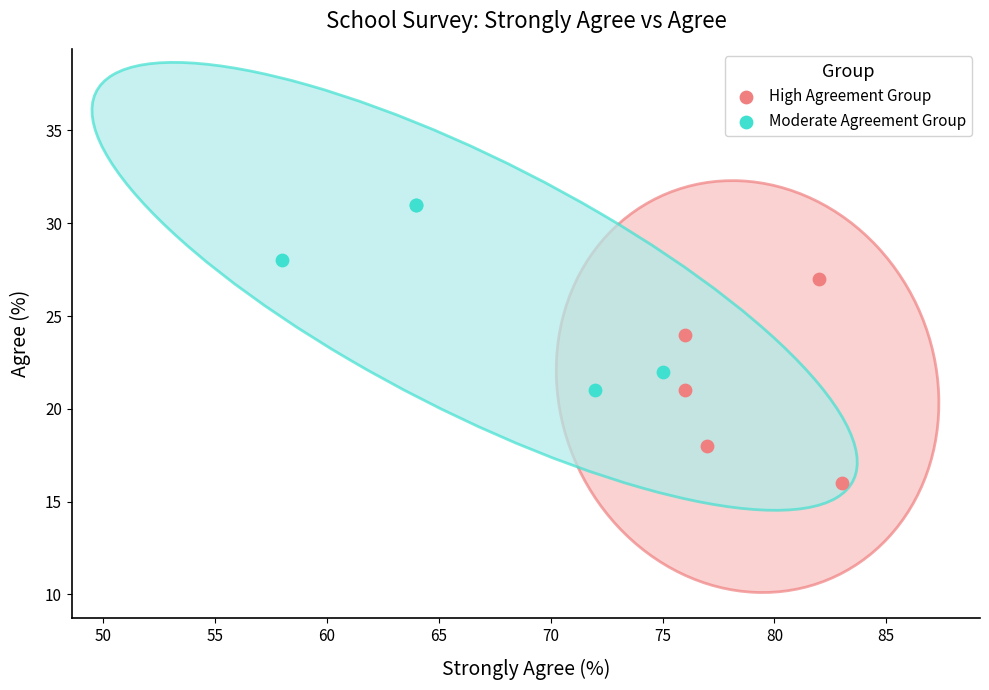

Which series reaches the minimum Y coordinate?

High Agreement Group